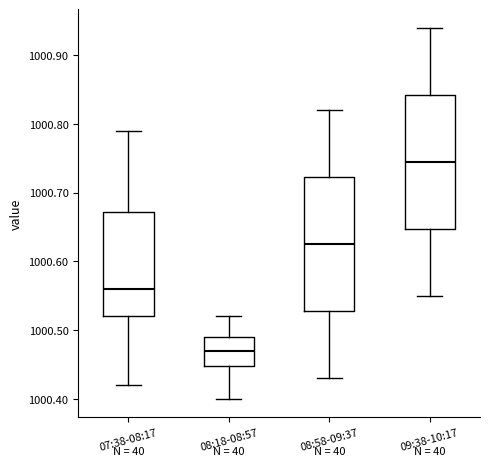

Where is the lower edge of the box for 08:58-09:37 on the y-axis? The values are not printed on the chart, so give them approximately, as read against the axis.

1000.53